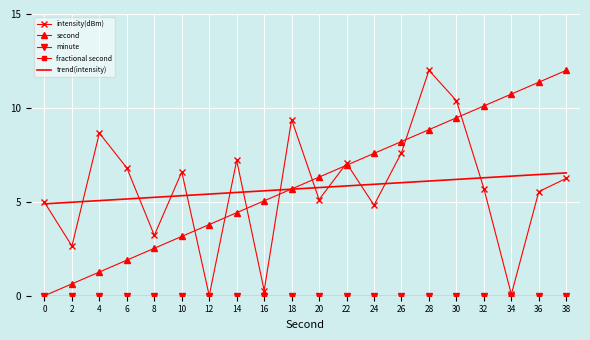

Which series has the largest total across all categories?

second